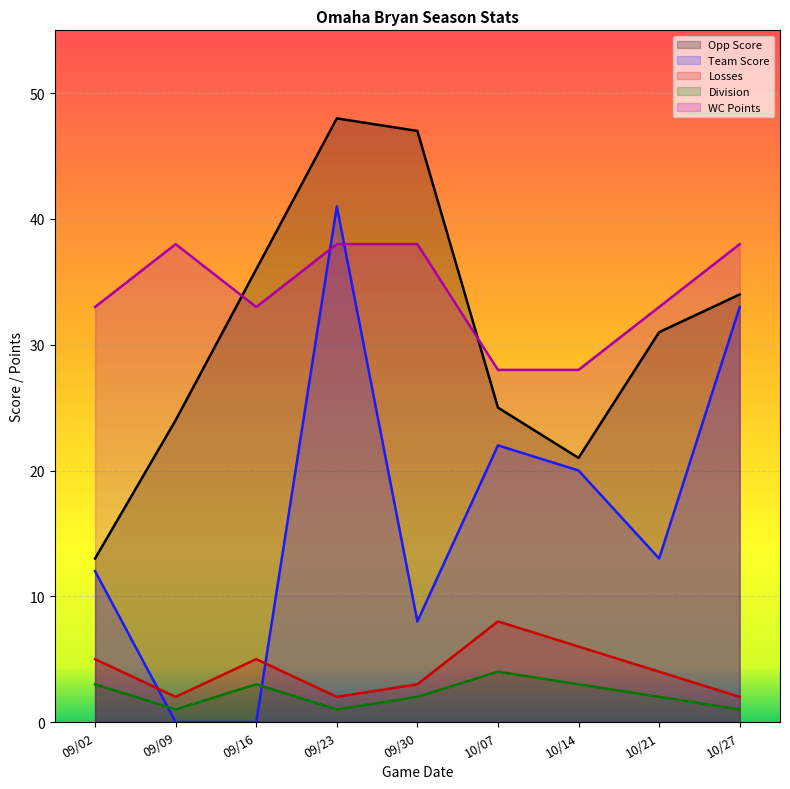

True or false: Opp Score and Division cross at least once.

False